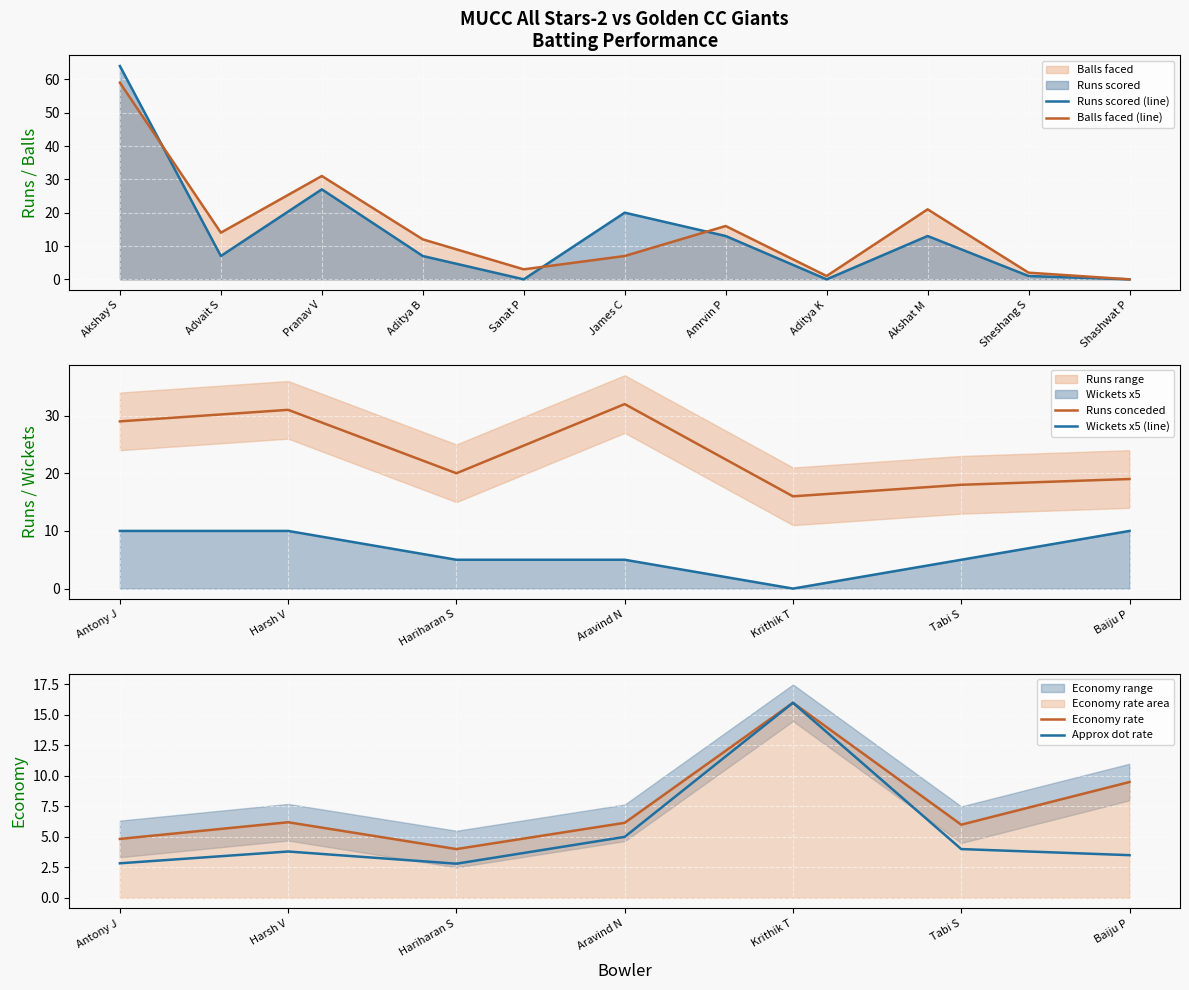

Where is the first local minimum for MUCC All Stars-2 Balls?

Advait S